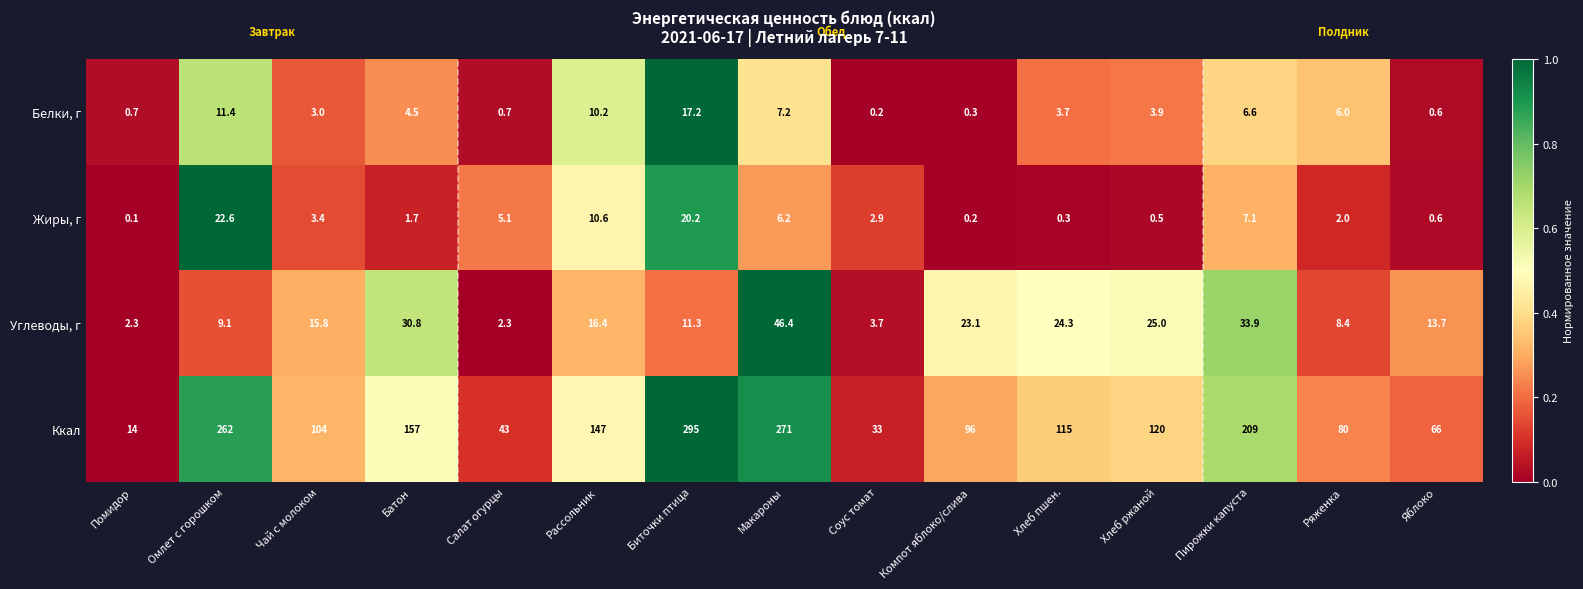

What is the difference between the highest and lowest values at Ряженка?

78.0